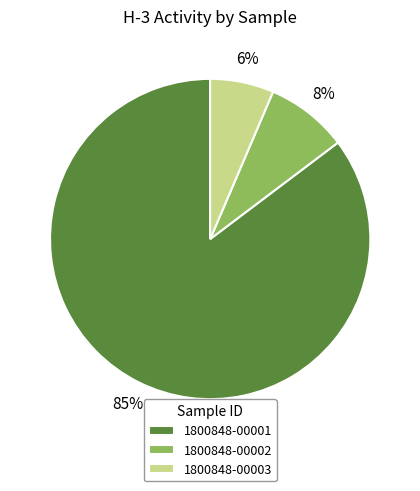

Rank the categories by value from lowest to highest.

1800848-00003, 1800848-00002, 1800848-00001